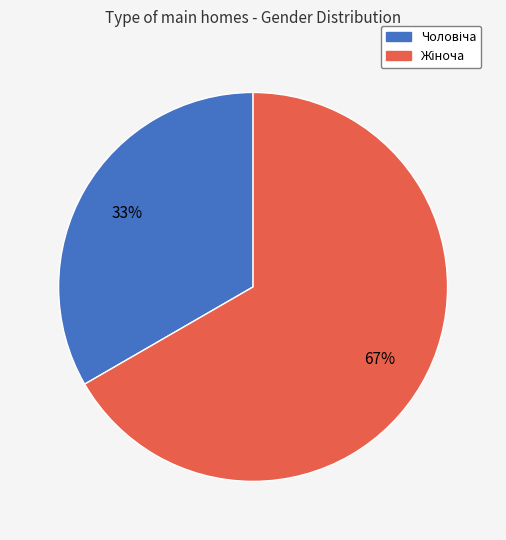

To the nearest percent, what is the average slice percentage?

50%